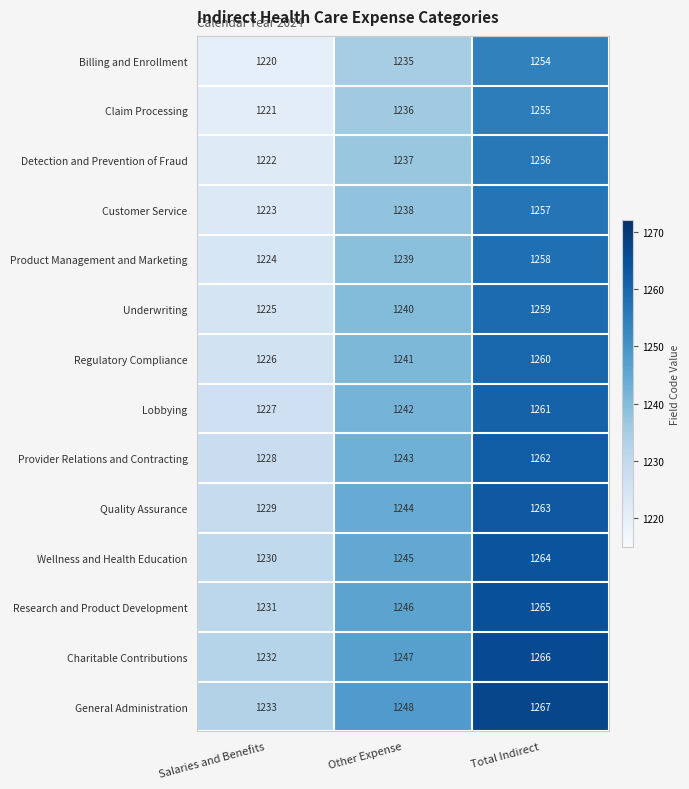

What is the spread (max minus min) of values at Other Expense?

13